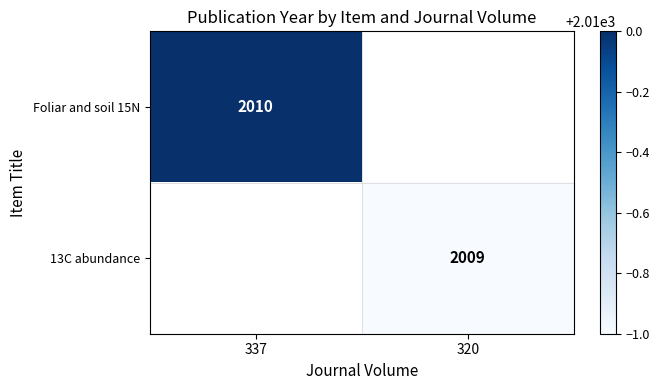

The value of 13C abundance at 320 is 2763. True or false?

False